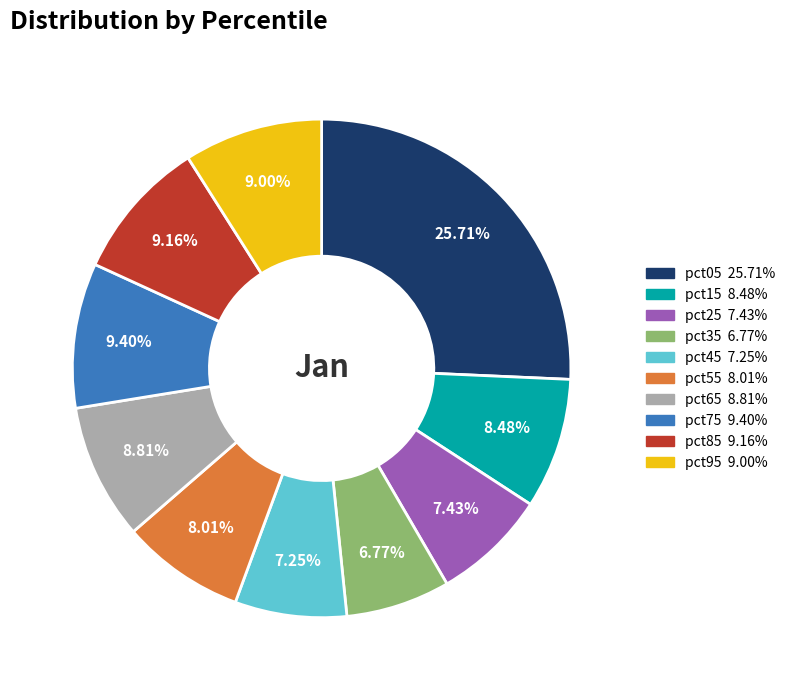

What percentage do pct65 and pct15 together represent?

17.3%